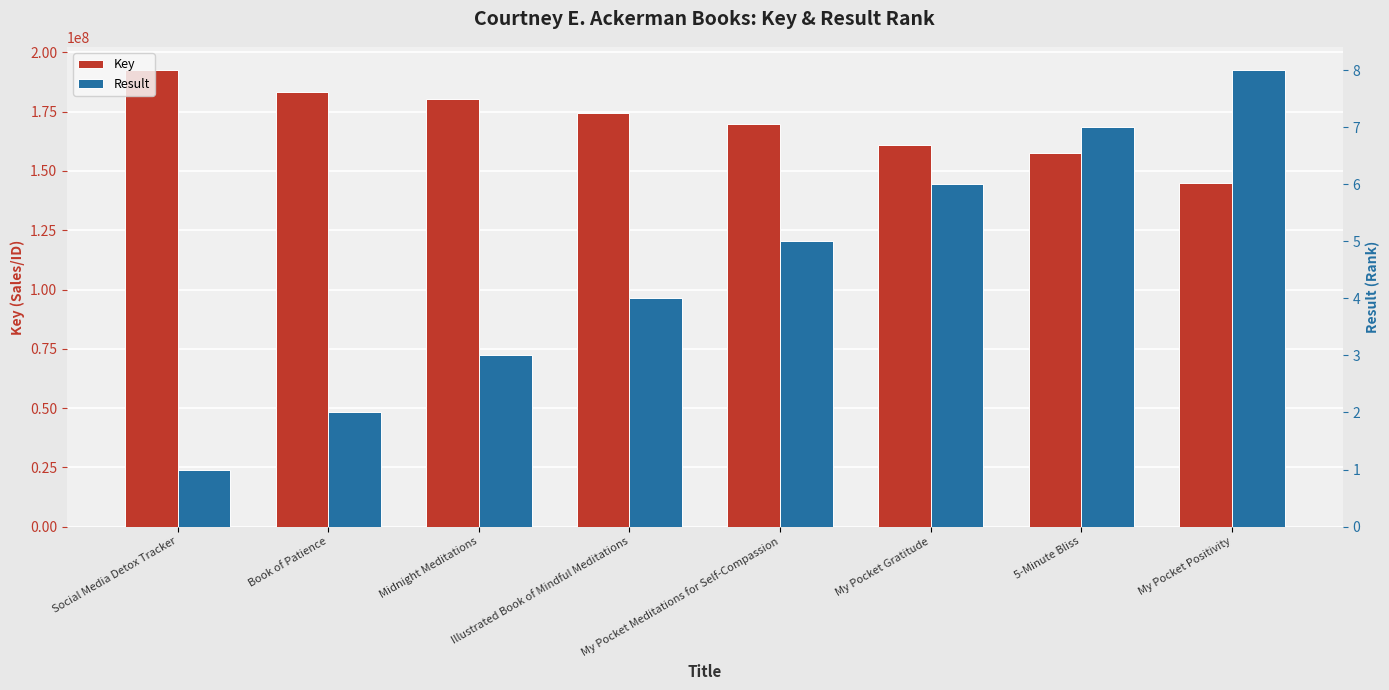

What is the spread (max minus min) of values at Social Media Detox Tracker?

192572406